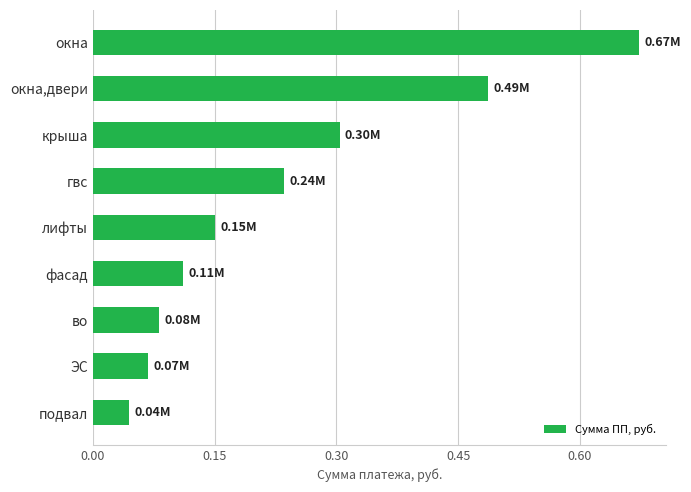

Which has a higher value, во or окна,двери?

окна,двери